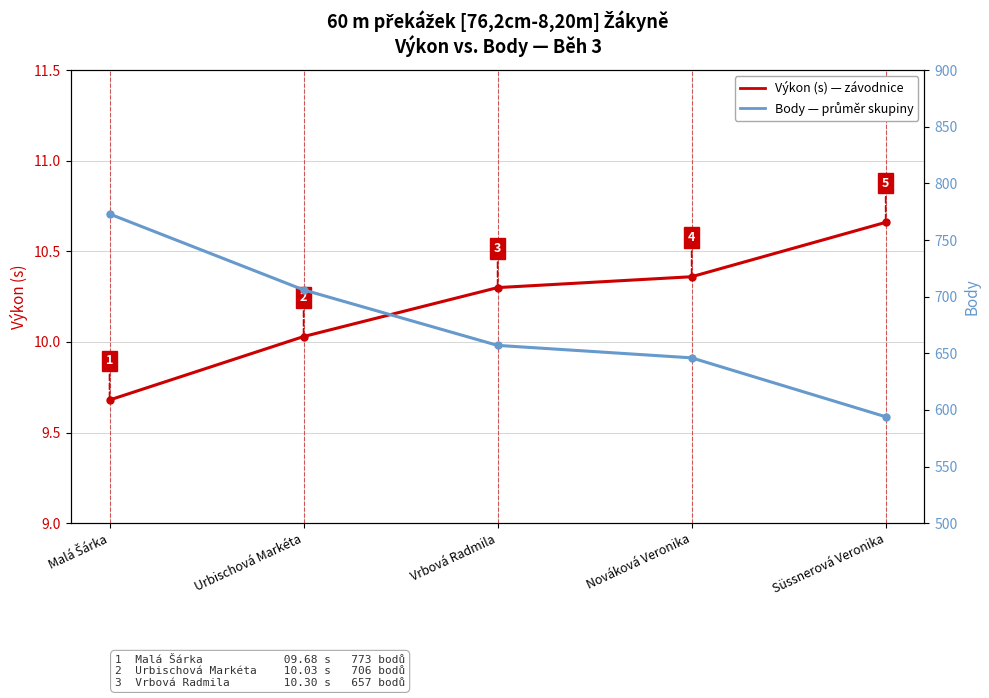

What is the difference between the maximum and minimum values in the Body series?

179.0